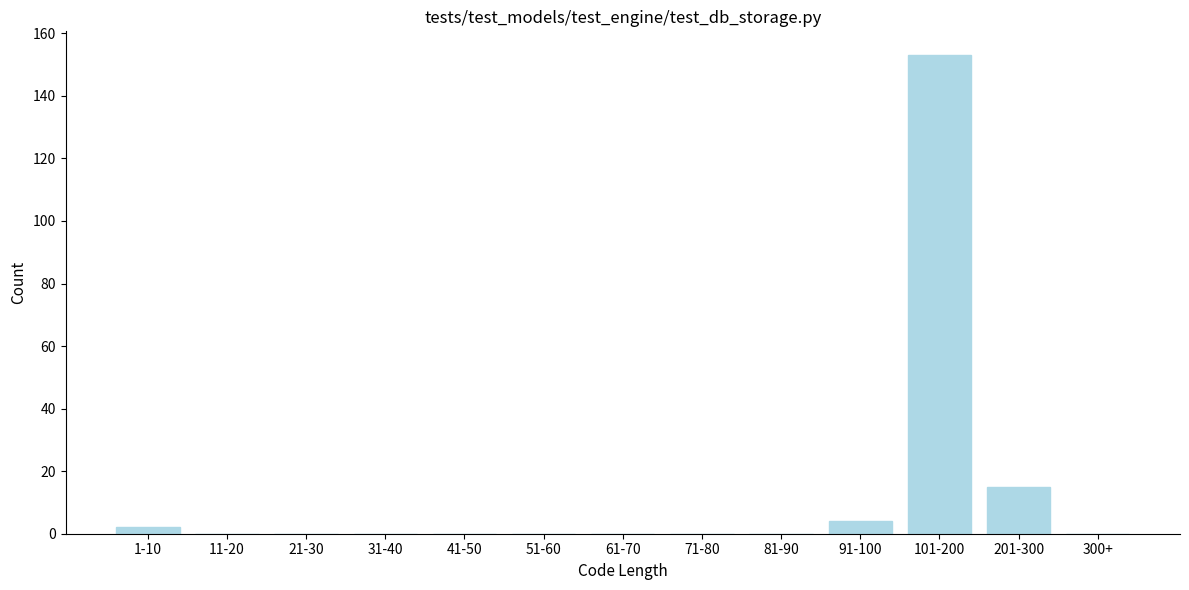

Reading right to left, extract all data points from this chart.

300+=0	201-300=15	101-200=153	91-100=4	81-90=0	71-80=0	61-70=0	51-60=0	41-50=0	31-40=0	21-30=0	11-20=0	1-10=2